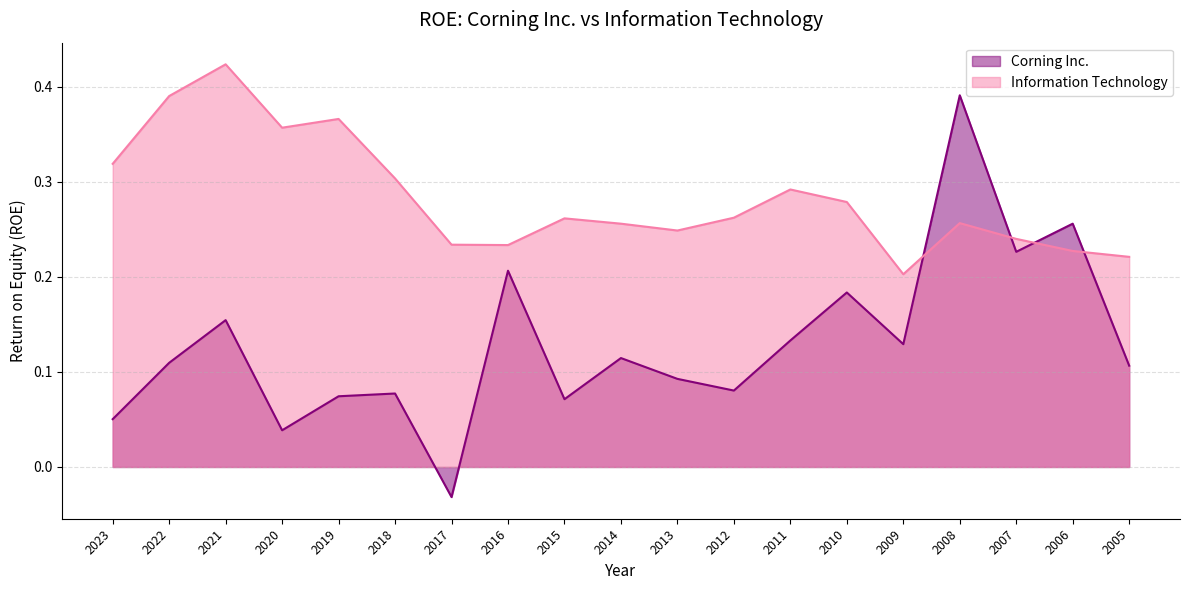

True or false: Information Technology and Corning Inc. cross at least once.

True